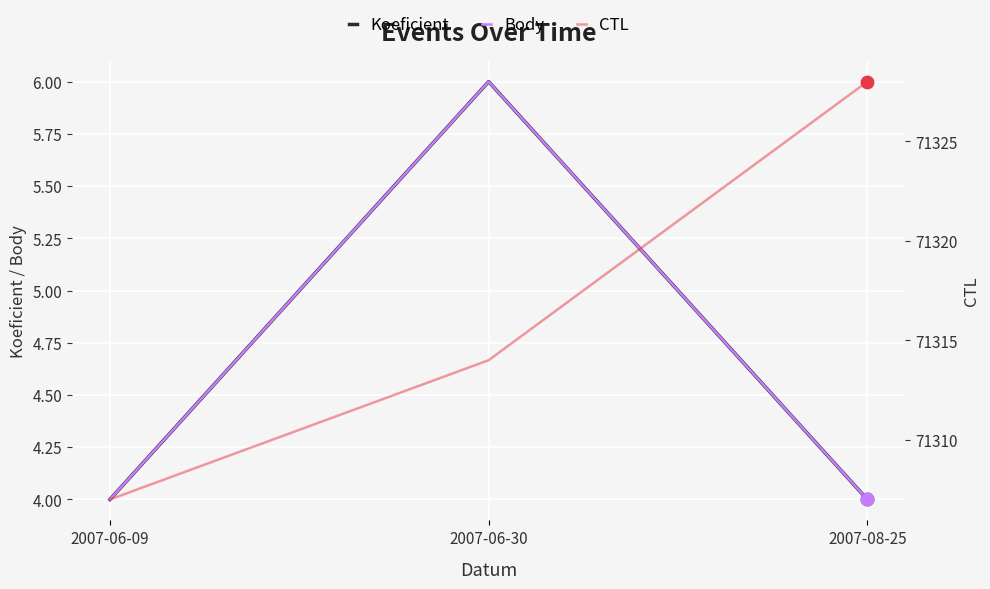

Which series reaches the maximum Y coordinate?

CTL